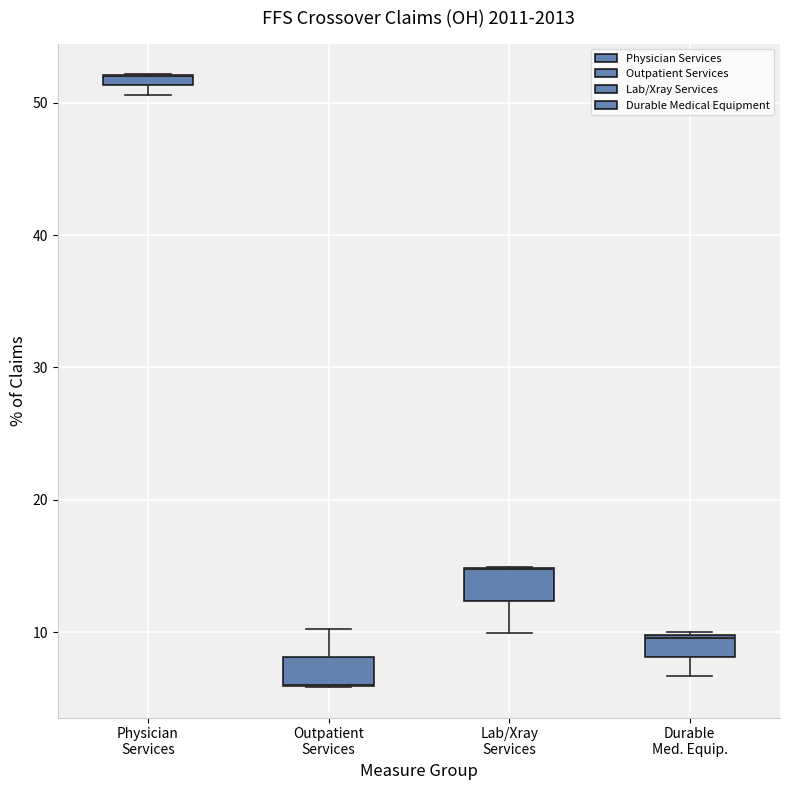

Where is the lower edge of the box for Lab/Xray Services on the y-axis? The values are not printed on the chart, so give them approximately, as read against the axis.

12